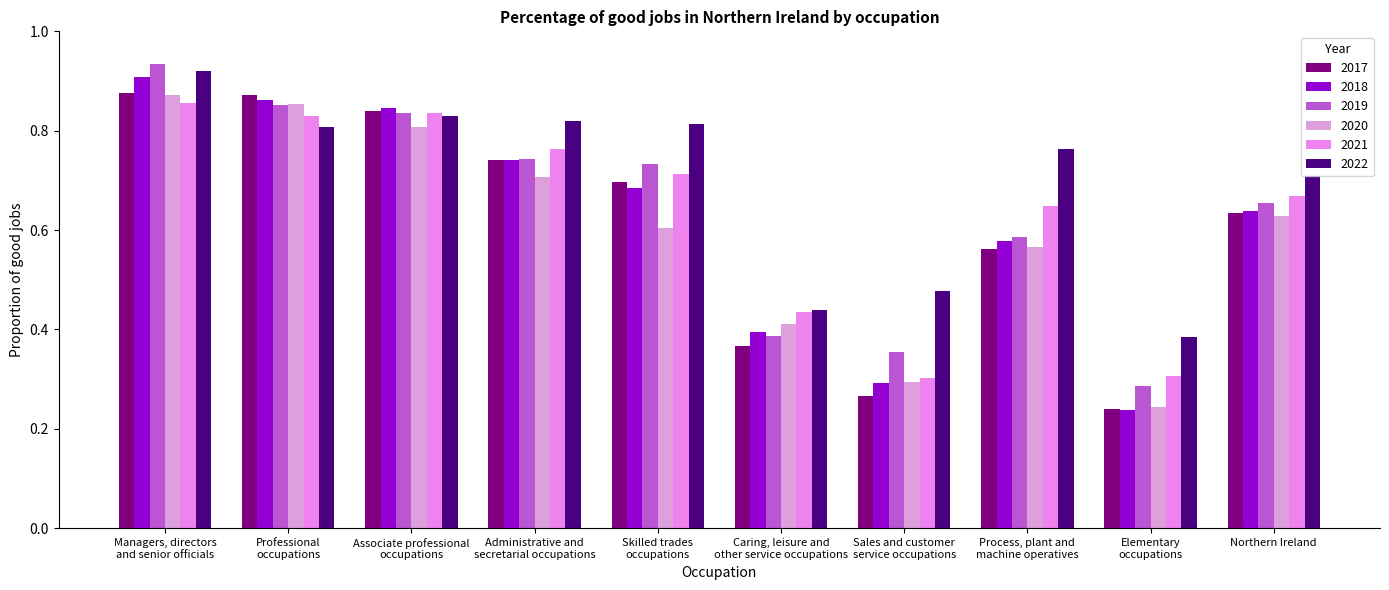

Read the 2021 value at Elementary
occupations.

0.3